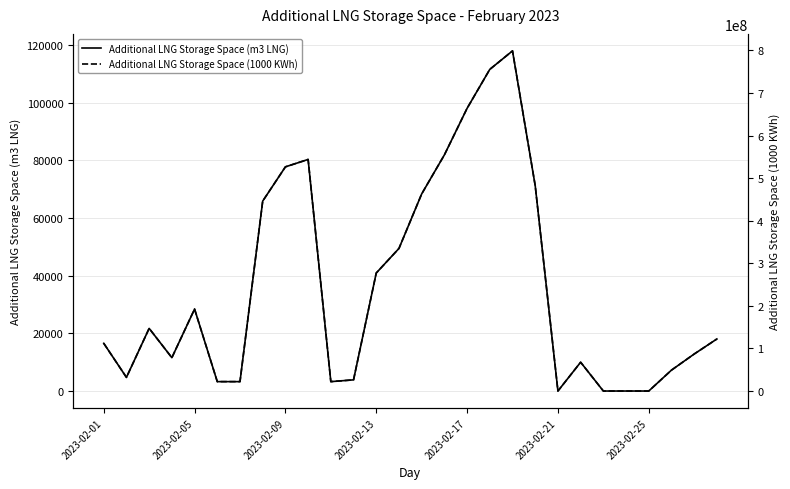

What is the average value of the Additional LNG Storage Space (1000 KWh) series?

243757364